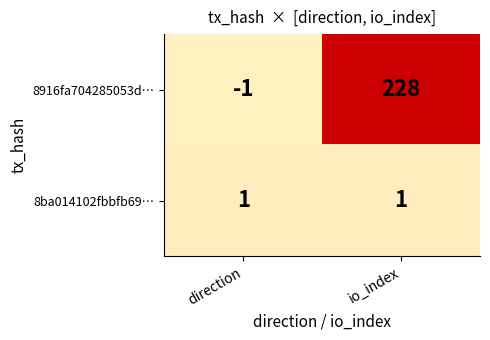

Between direction and io_index, which series saw the biggest shift?

8916fa704285053d…